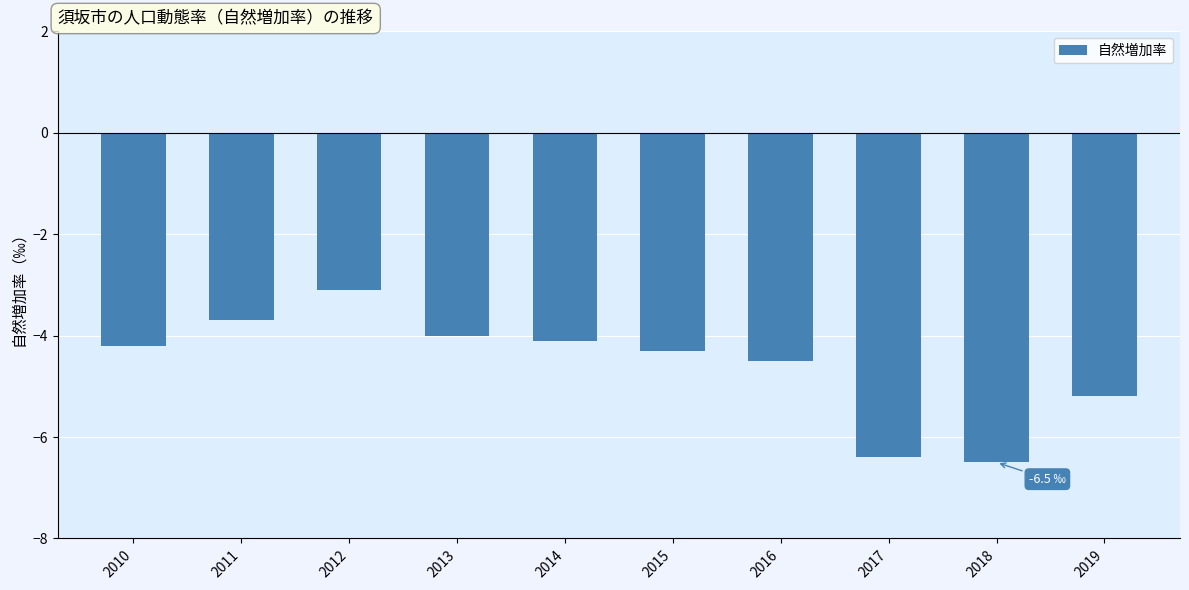

Where is the data nearest to the value -4?

2013